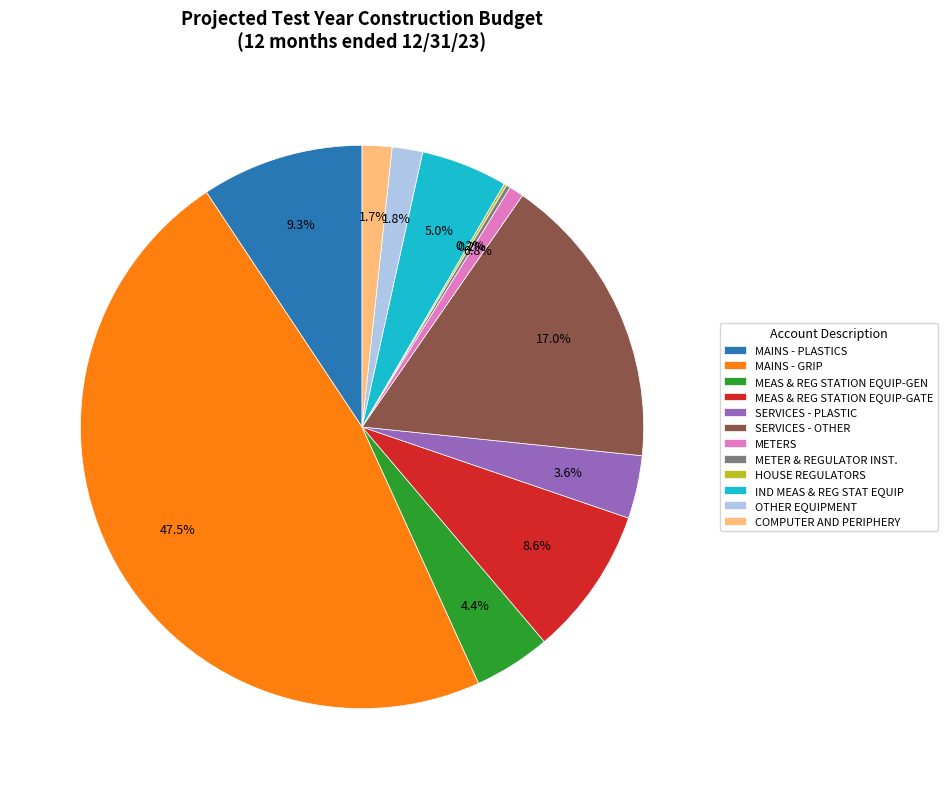

Combined, do SERVICES - PLASTIC and MAINS - GRIP account for over 50%?

Yes